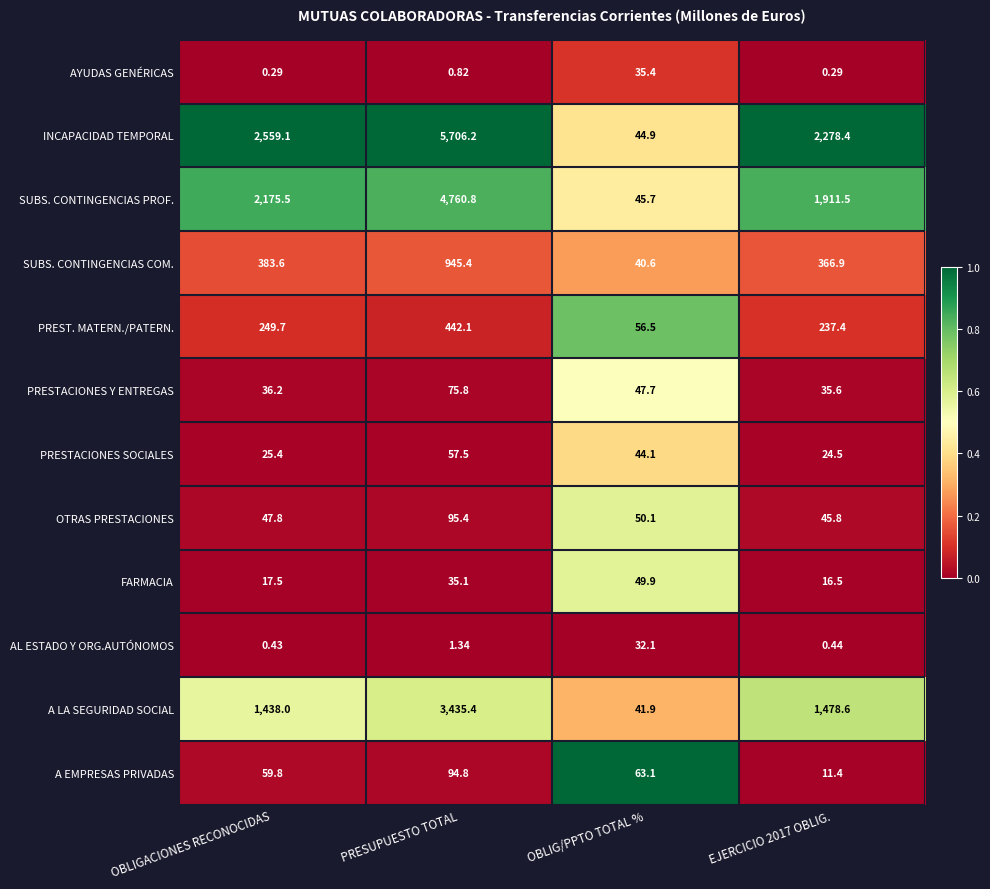

Is the value of A EMPRESAS PRIVADAS at EJERCICIO 2017 OBLIG. greater than the value of INCAPACIDAD TEMPORAL at OBLIG/PPTO TOTAL %?

No